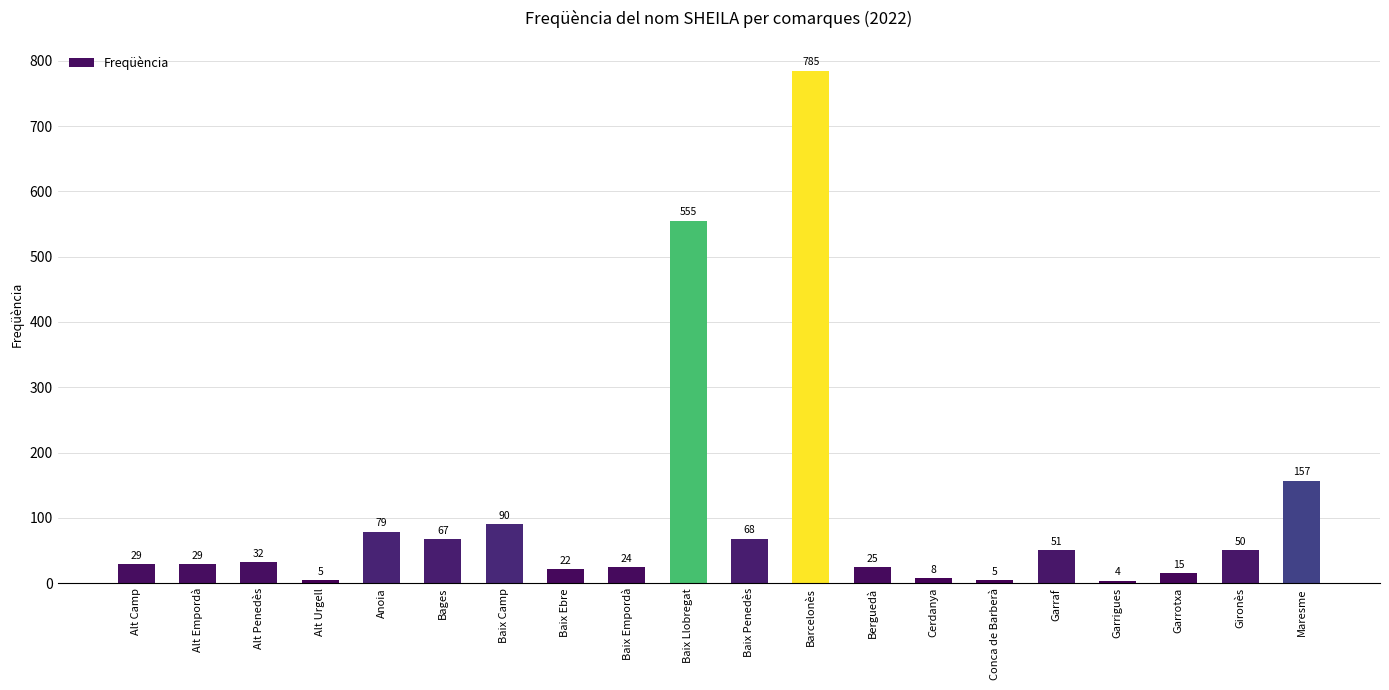

Which label corresponds to the largest value in the chart?

Barcelonès